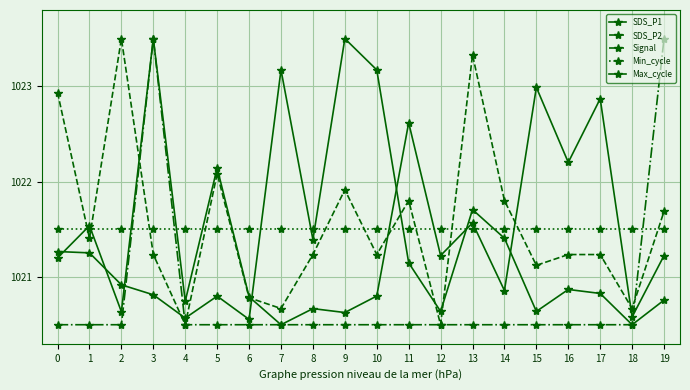

Does the chart have visible grid lines?

Yes